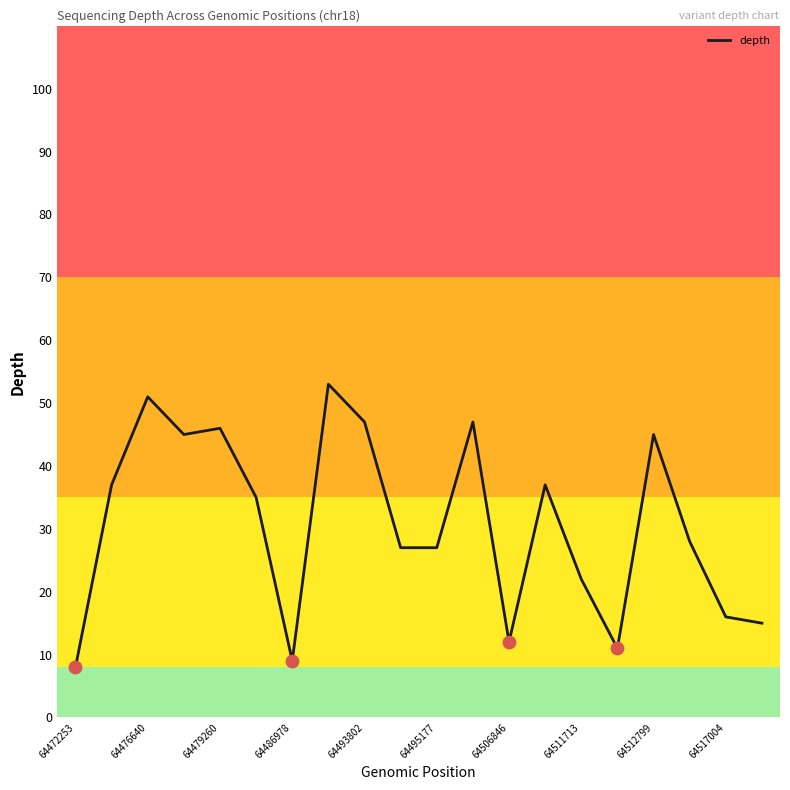

What is the minimum value shown in the chart?

8